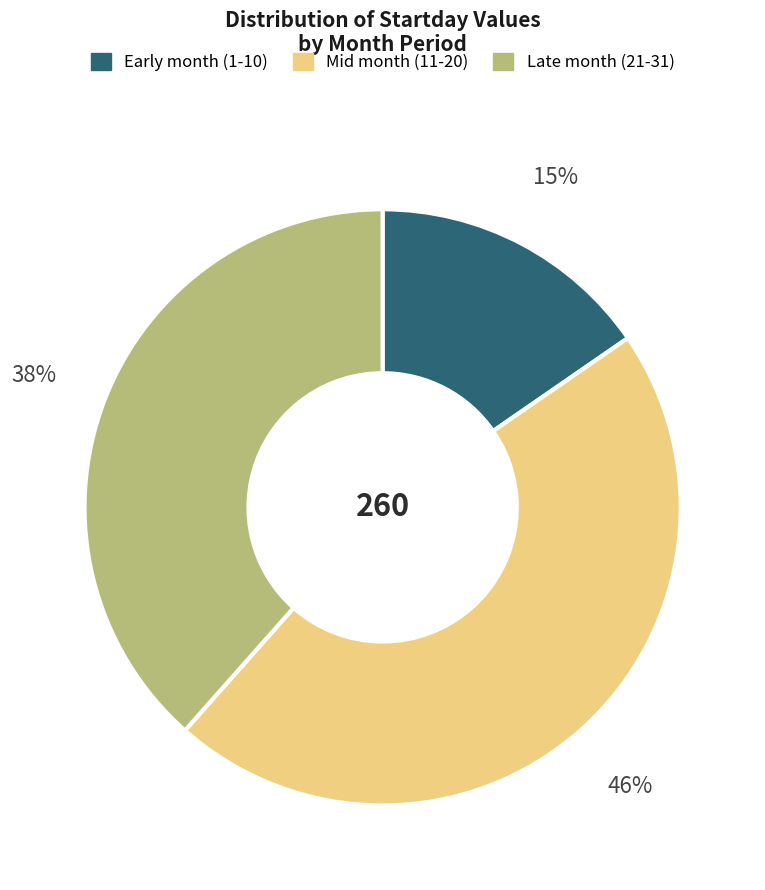

Is there a majority slice in this chart?

No